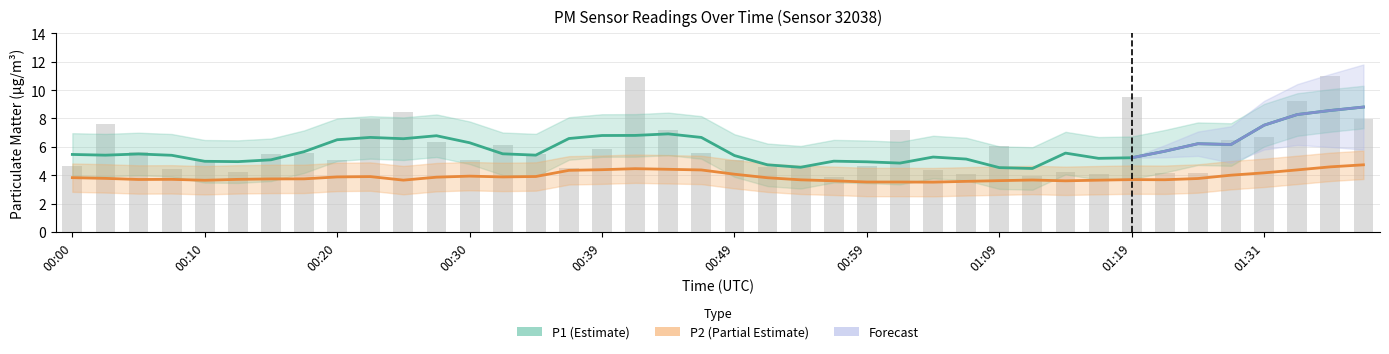

At which label is the value closest to 7?

00:44